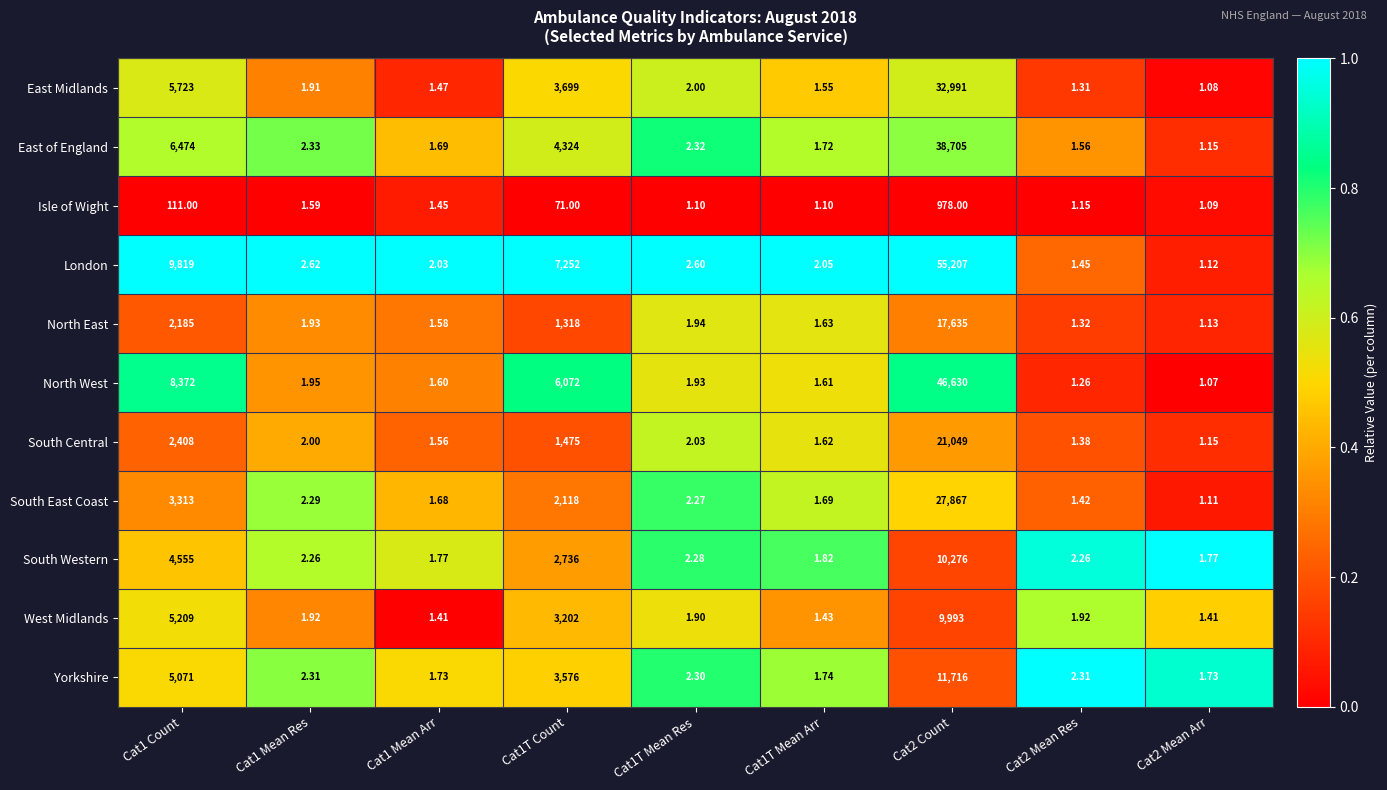

At which category does the chart reach its peak across all series?

Cat2 Count